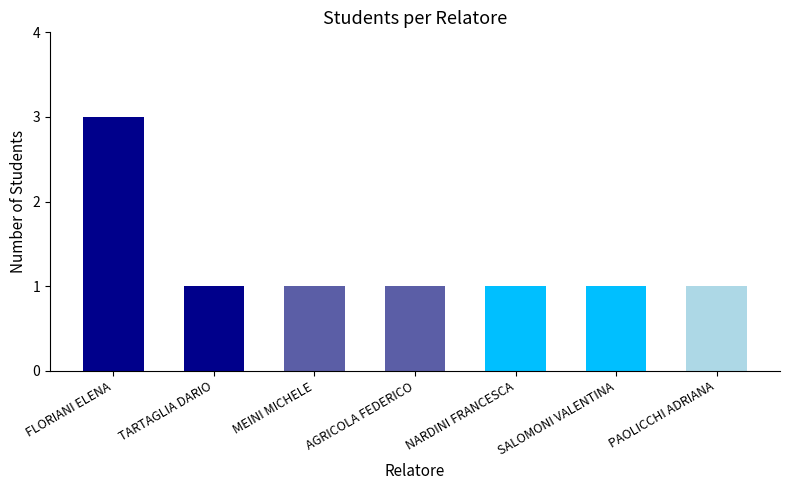

The value at AGRICOLA FEDERICO is 1. True or false?

True